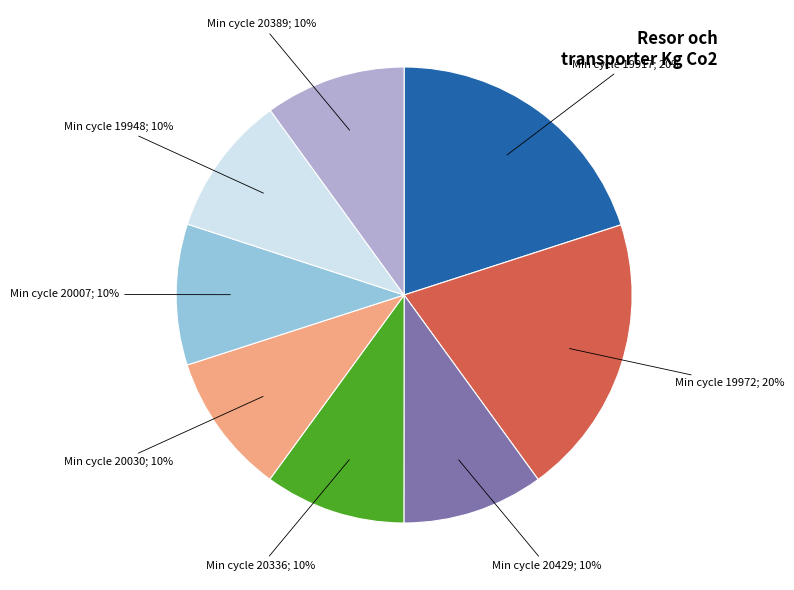

Is there any slice that represents more than half of the pie?

No